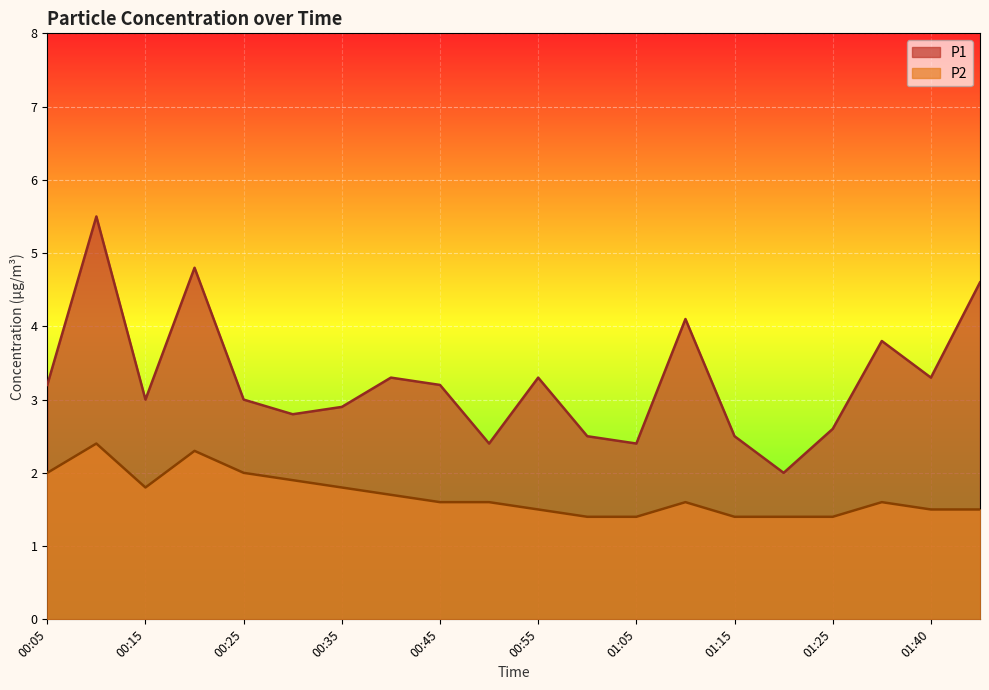

What is the sum of the P2 values at 01:40 and 01:00?

2.9